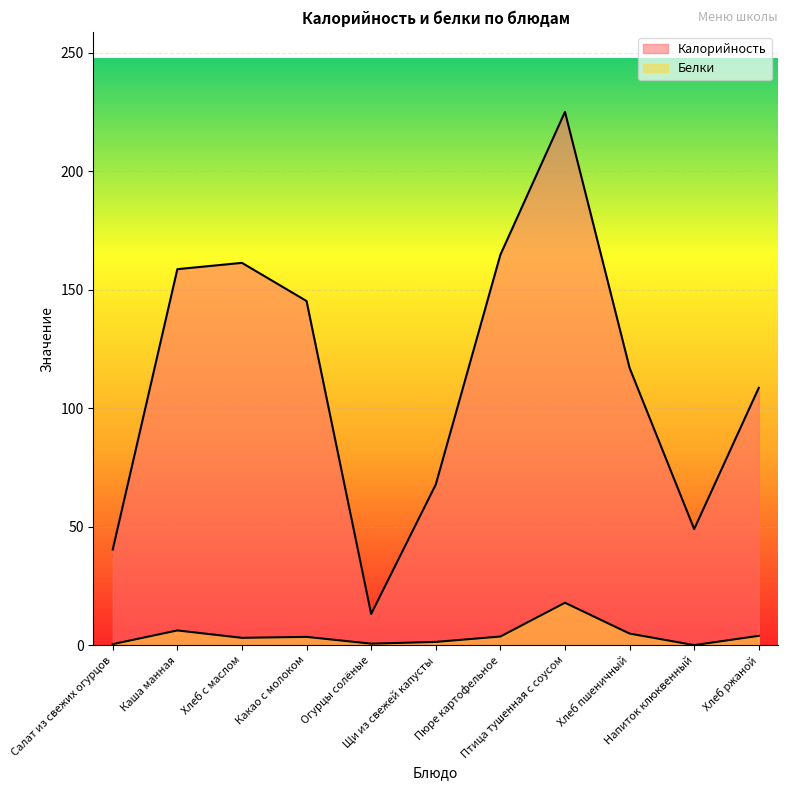

True or false: Калорийность and Белки intersect in this chart.

False